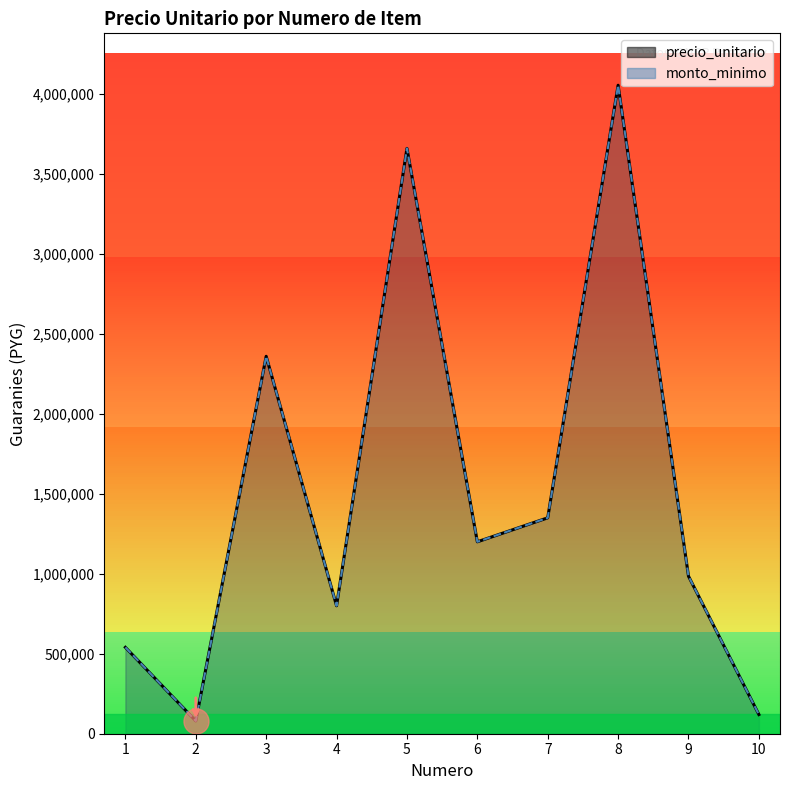

True or false: monto_minimo (line) and precio_unitario (line) intersect in this chart.

False